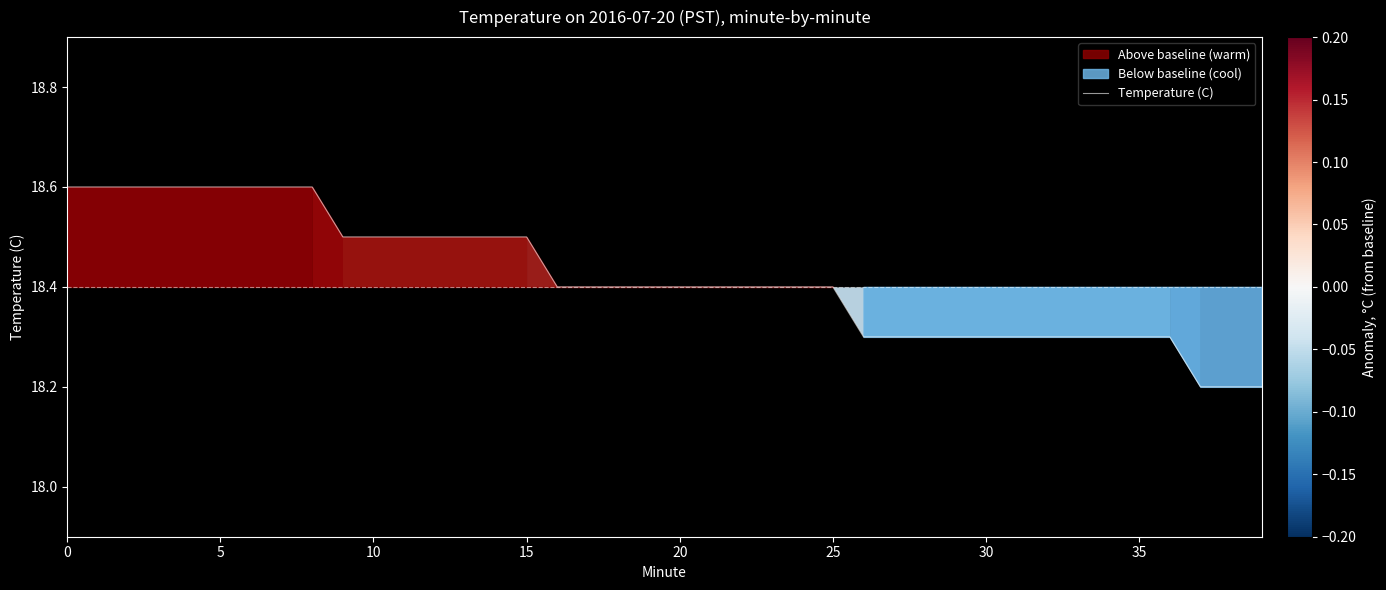

What is the smallest value displayed?

18.2